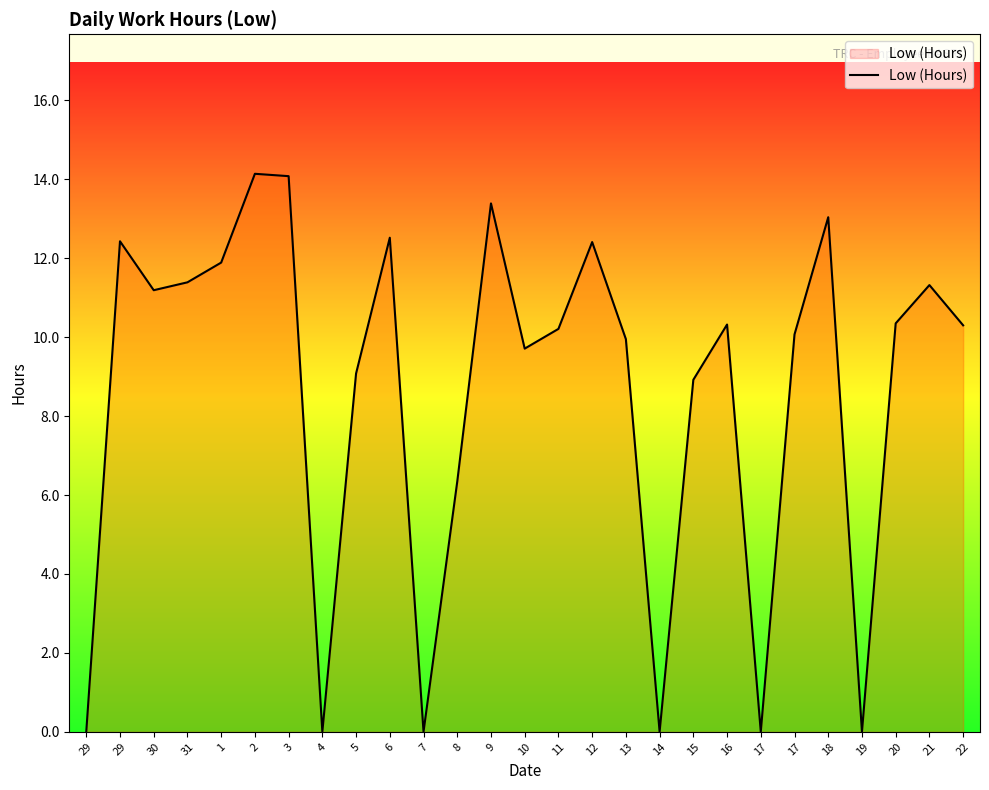

How many lines are shown in the chart?

1